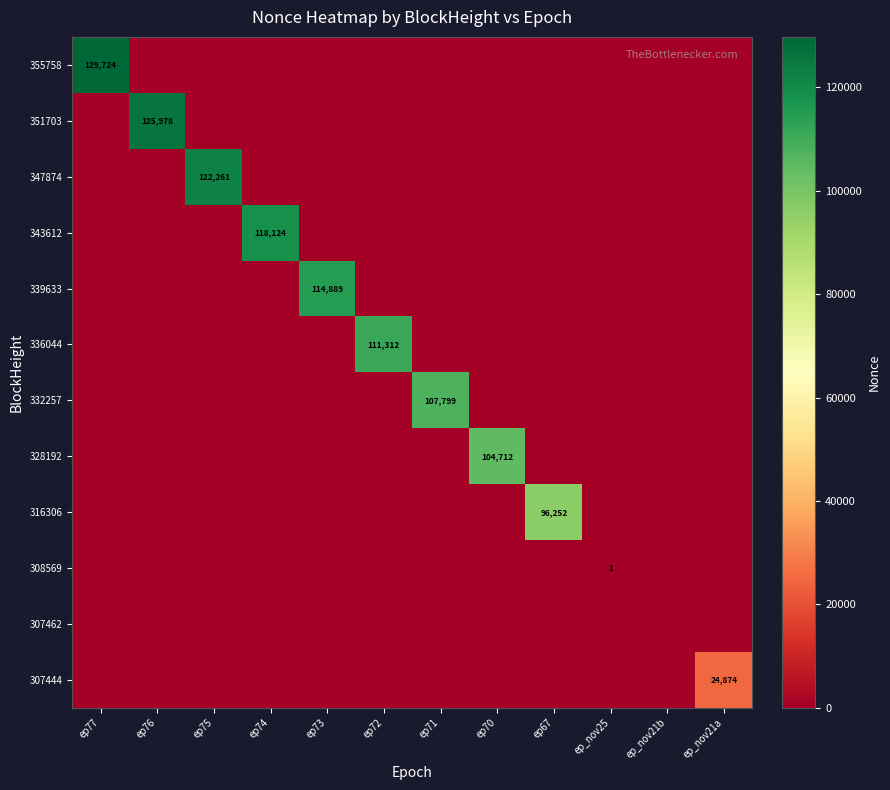

The value of 347874 at ep75 is 32654. True or false?

False